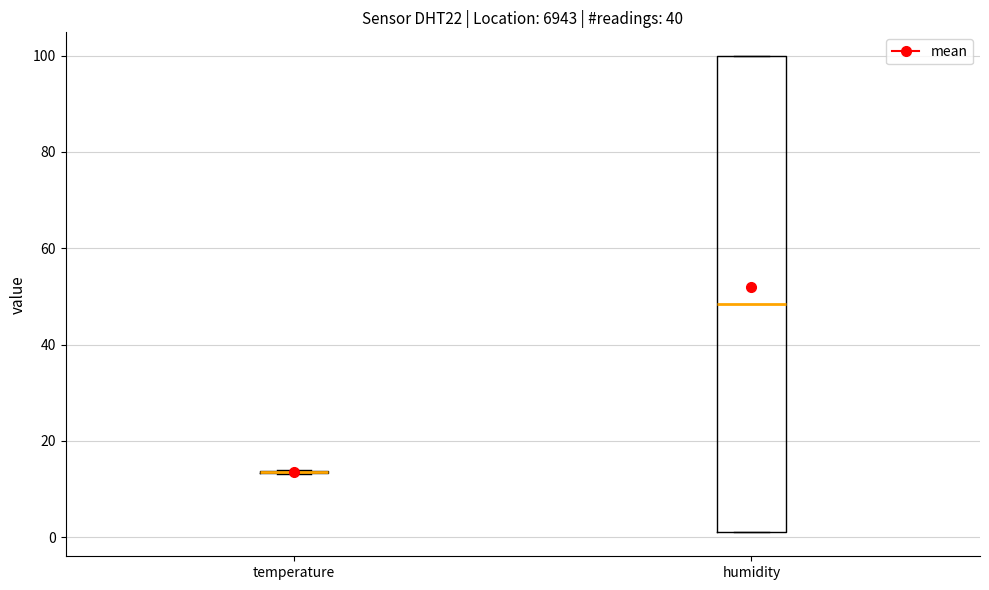

Comparing the boxes themselves (not the whiskers), which one is the tallest?

humidity